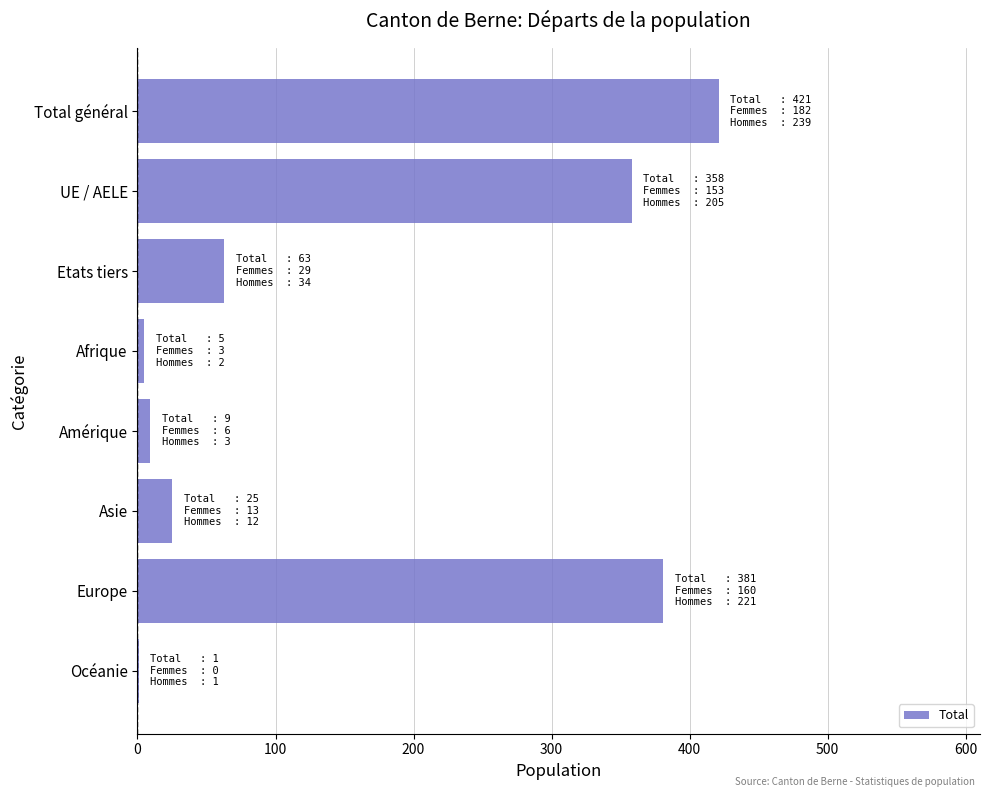

At which category does the chart reach its peak across all series?

Total général